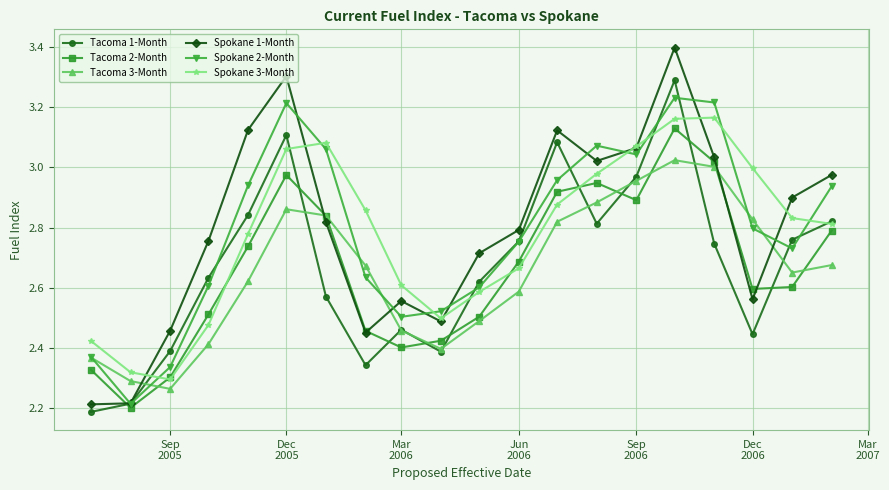

True or false: Spokane 3-Month and Spokane 1-Month intersect in this chart.

True